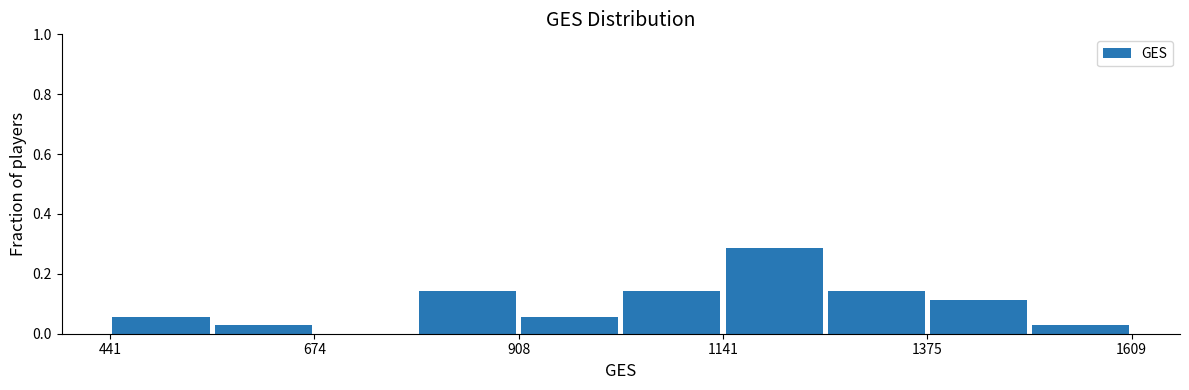

Around what value on the x-axis is the tallest bar? Give the approximate position of its centre, as read against the axis.

1200